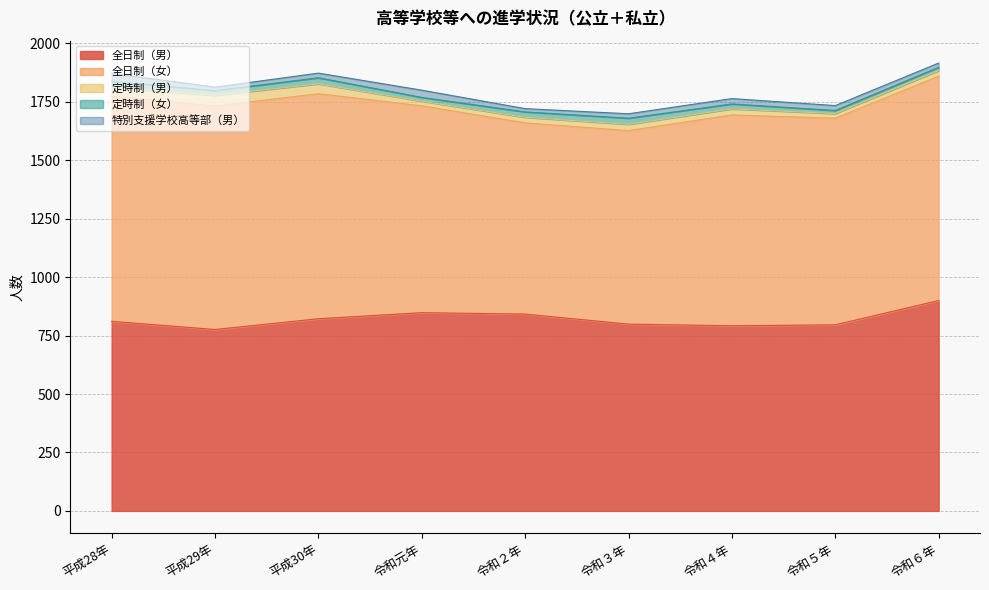

Which has a higher value, 令和元年 or 平成29年?

令和元年